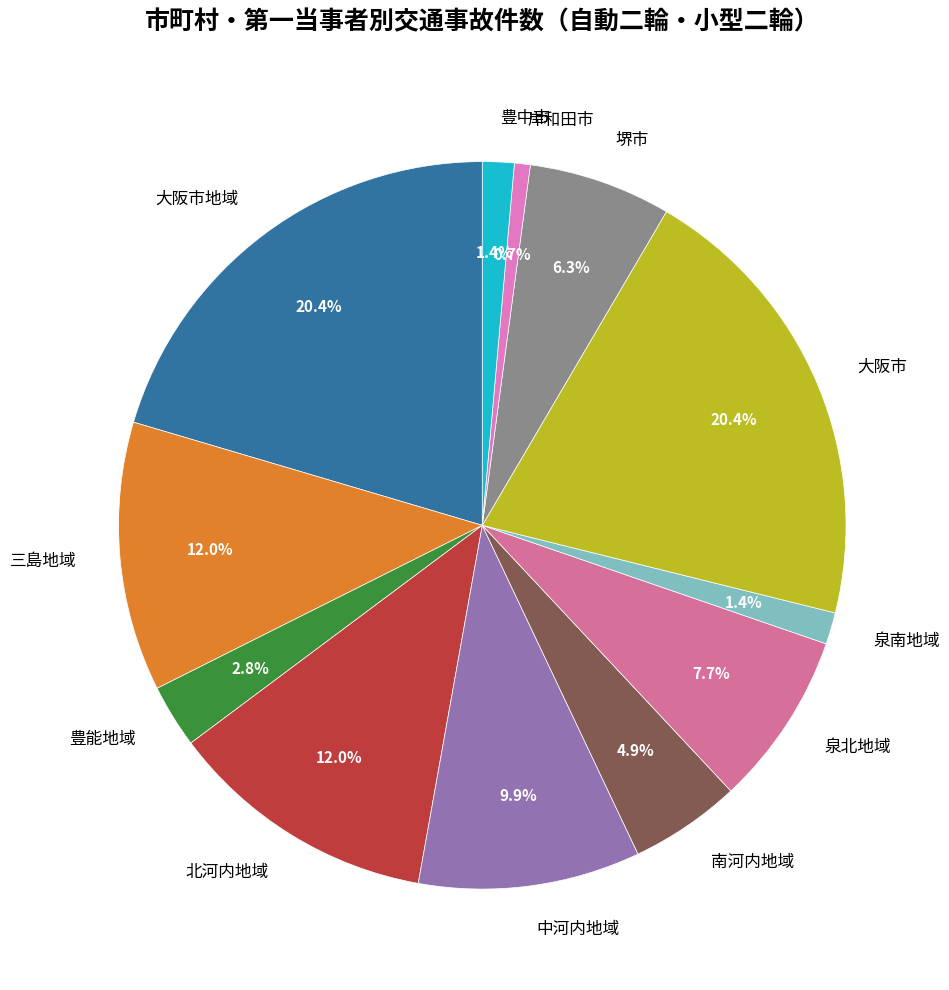

Is it true that 大阪市地域 is 12% of the pie?

False